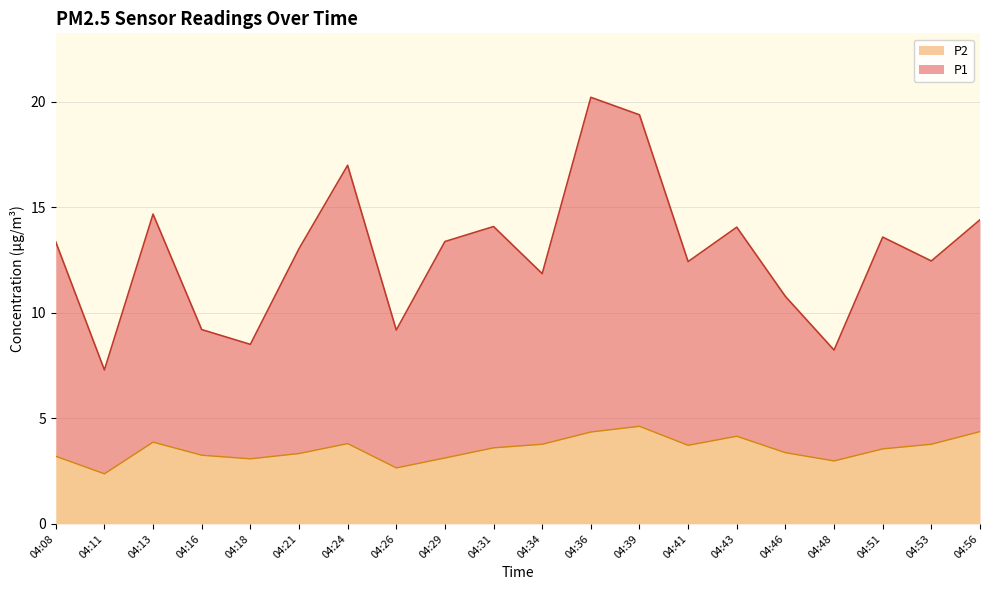

True or false: P1 and P2 intersect in this chart.

False